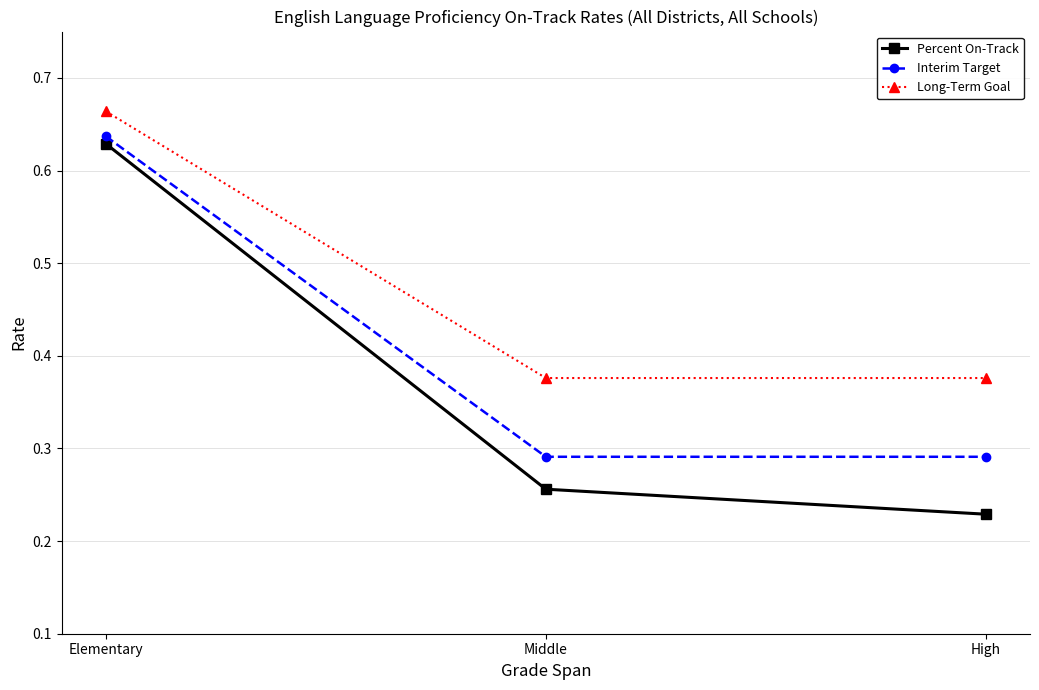

Rank the series by their average value, from lowest to highest.

Percent On-Track, Interim Target, Long-Term Goal